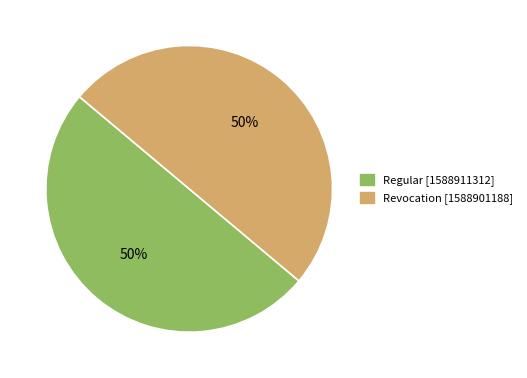

What percentage is the Regular slice, to the nearest percent?

50%